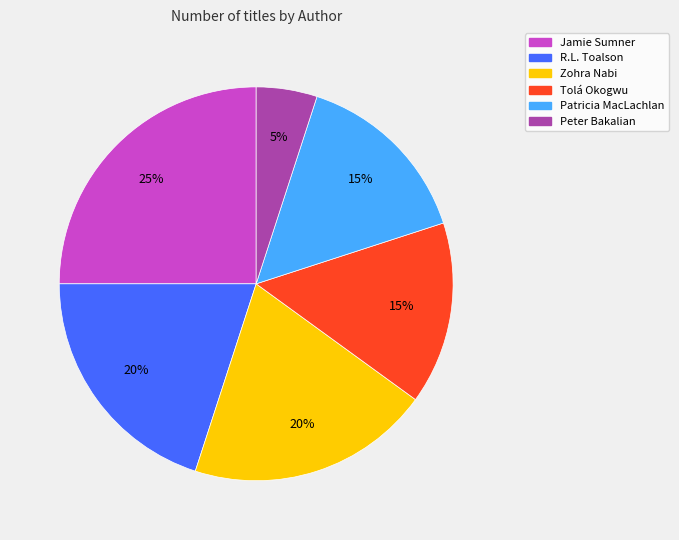

How many segments does this pie chart have?

6